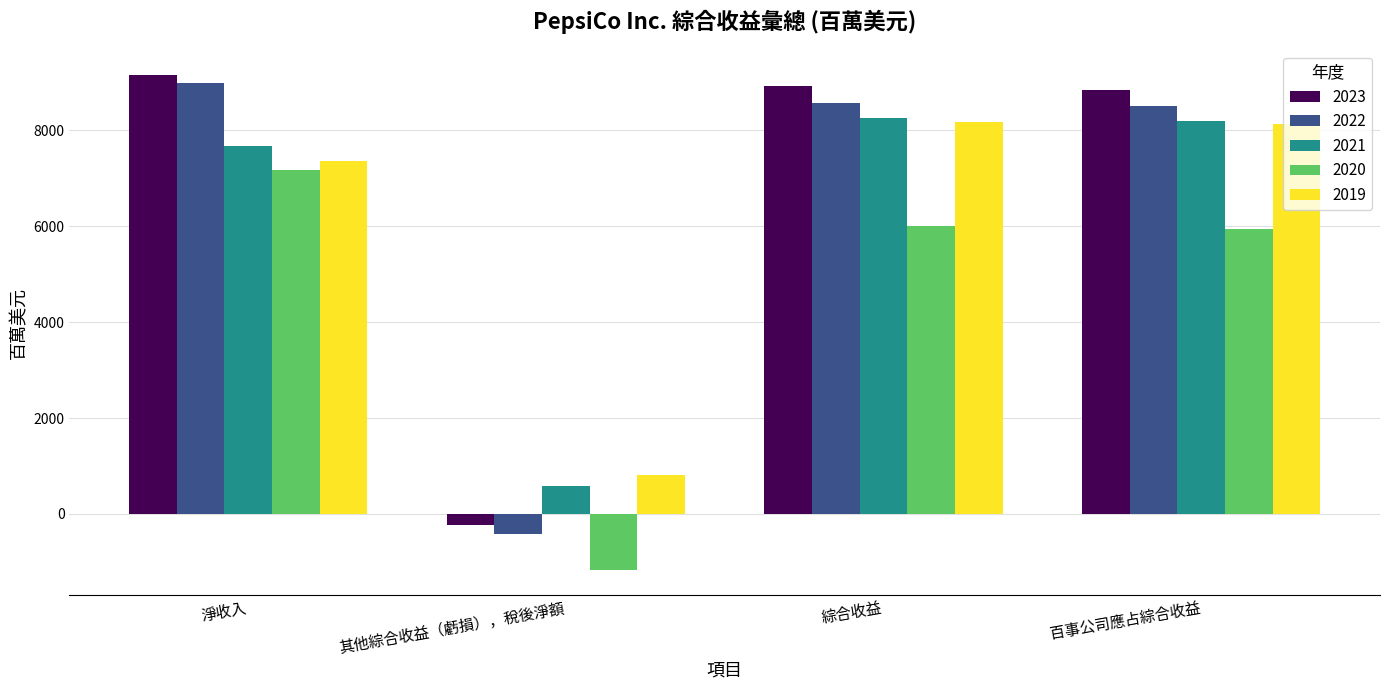

What are all the series names shown in the legend?

2023, 2022, 2021, 2020, 2019